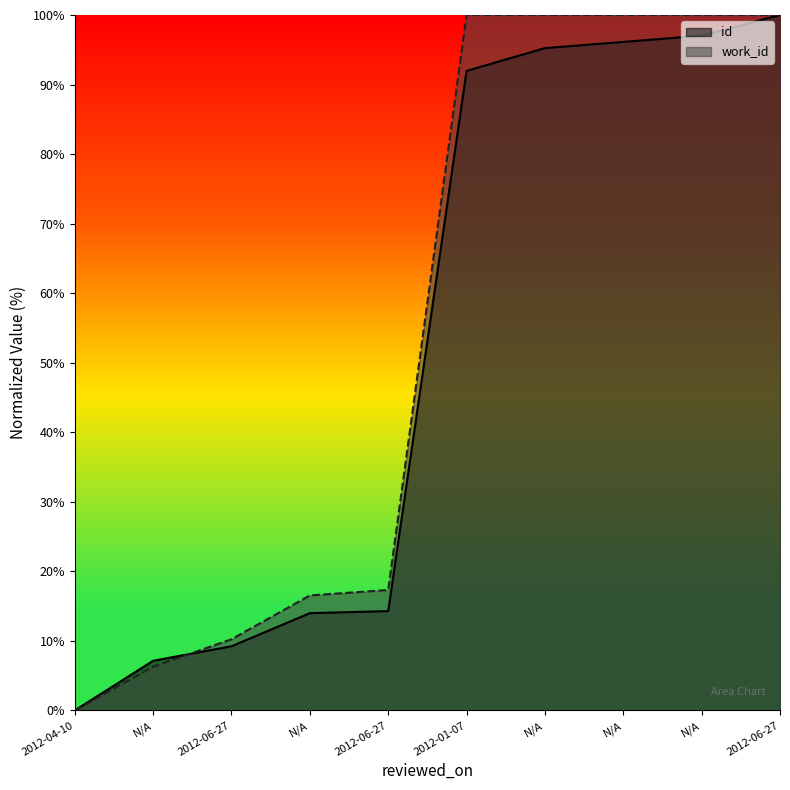

Between N/A and 2012-06-27, which series saw the biggest shift?

id